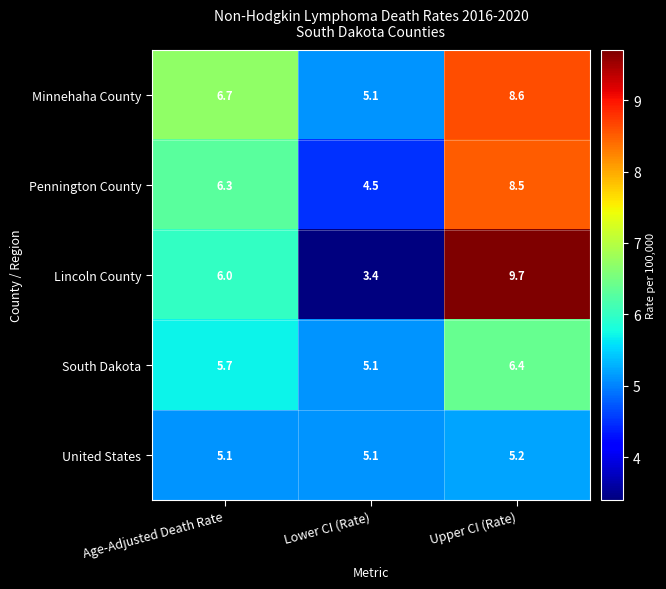

Is it true that Minnehaha County equals 1.9 at Age-Adjusted Death Rate?

False